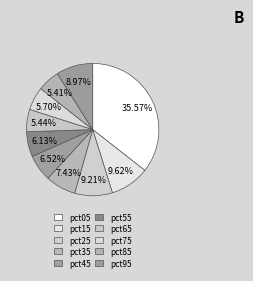

How many slices are in this pie chart?

10